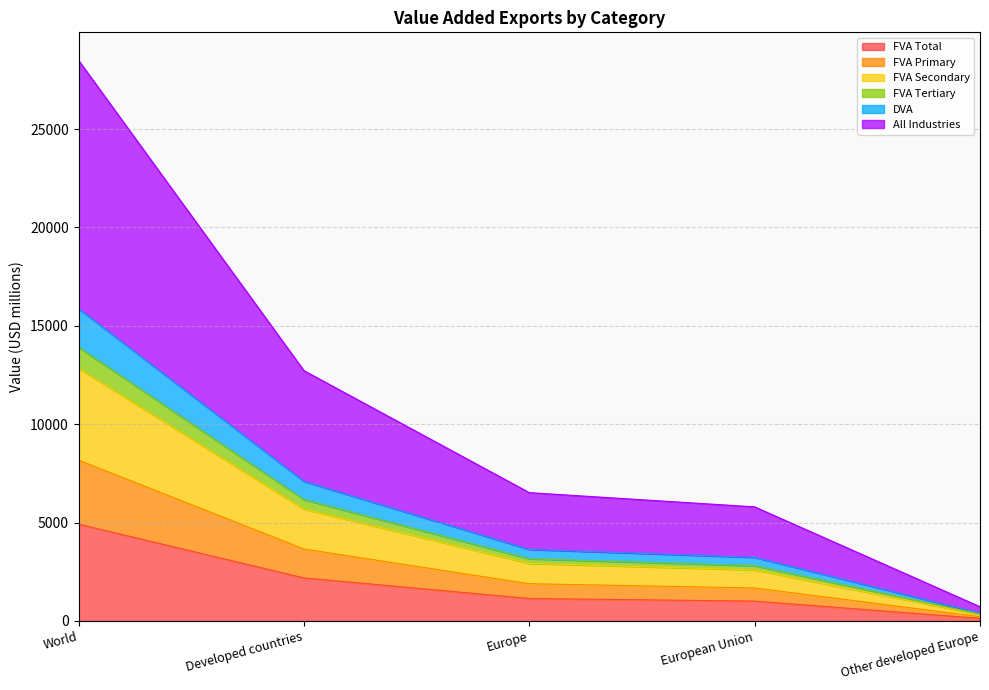

Does the chart display data point markers on the line(s)?

No